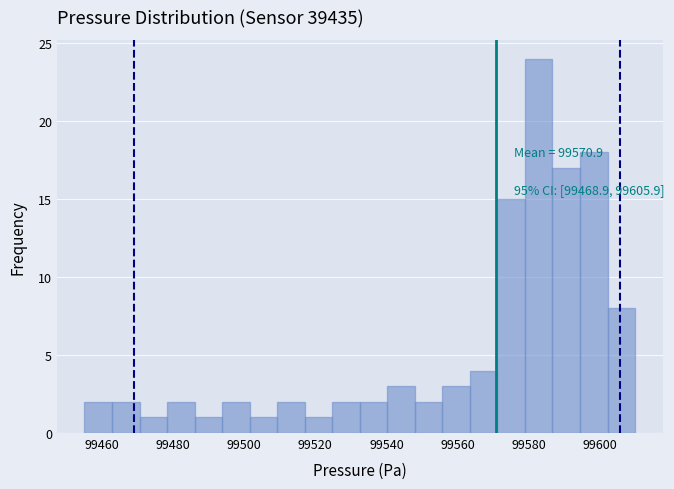

Read against the x-axis, roughly where is the centre of the tallest bar?

99582